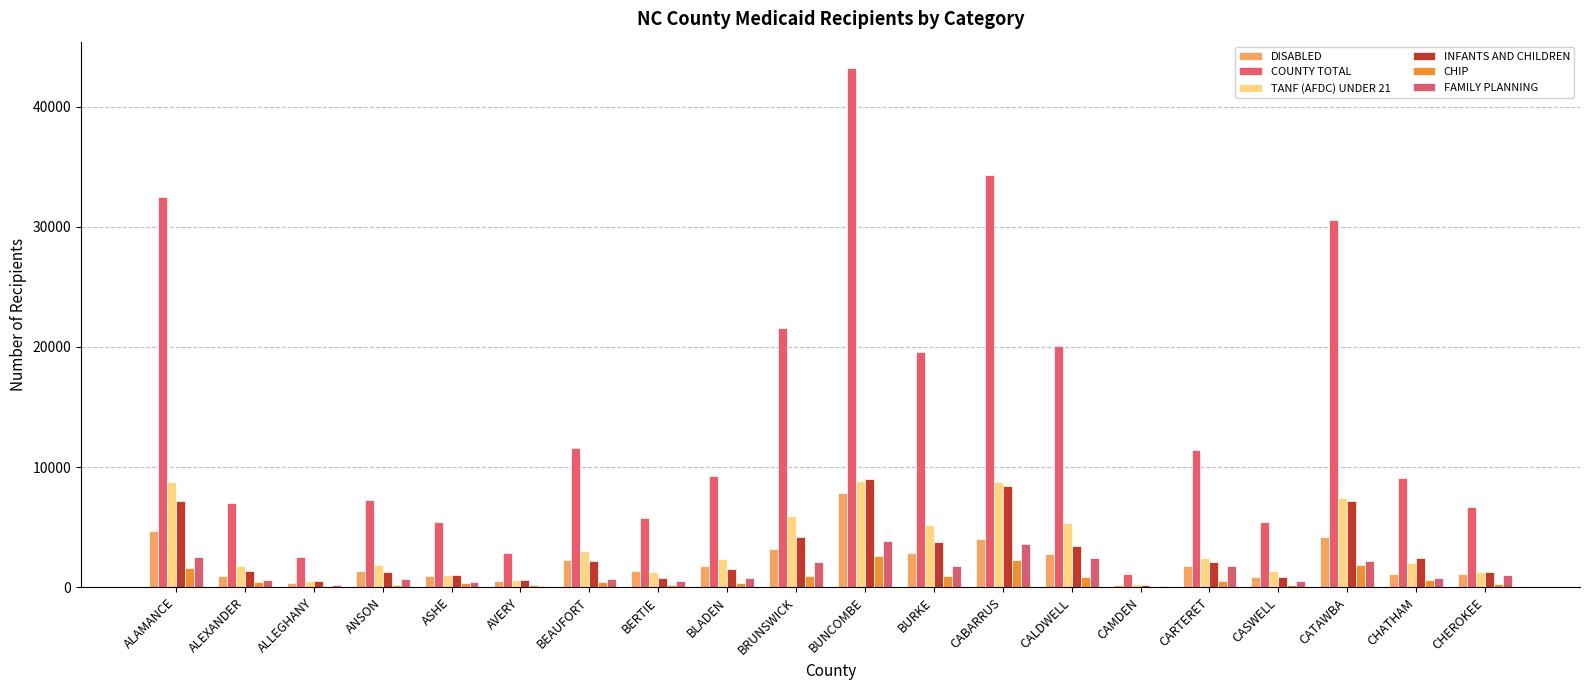

Are the bars horizontal?

No